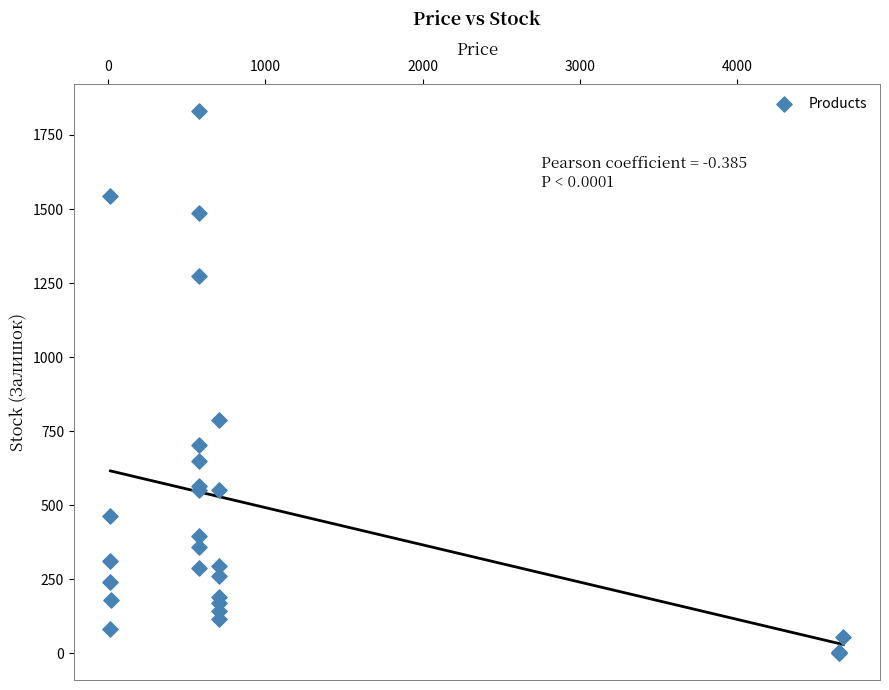

What Y value in the scatter plot is closest to 915?

786